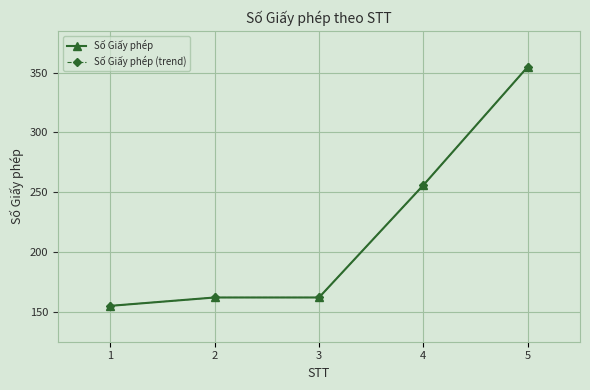

True or false: Số Giấy phép (trend) has more than 2 interior local peaks.

False